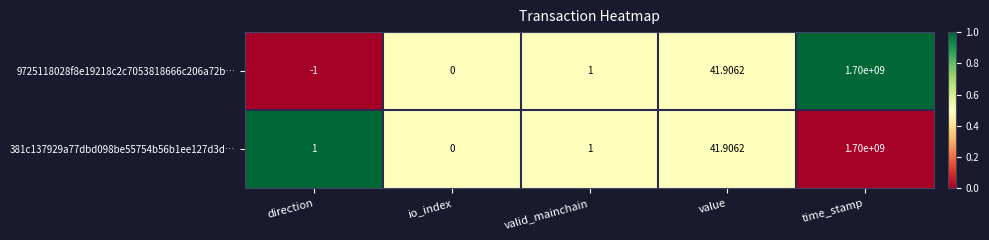

Is the value of 9725118028f8e19218c2c7053818666c206a72b… at direction greater than the value of 381c137929a77dbd098be55754b56b1ee127d3d… at value?

No